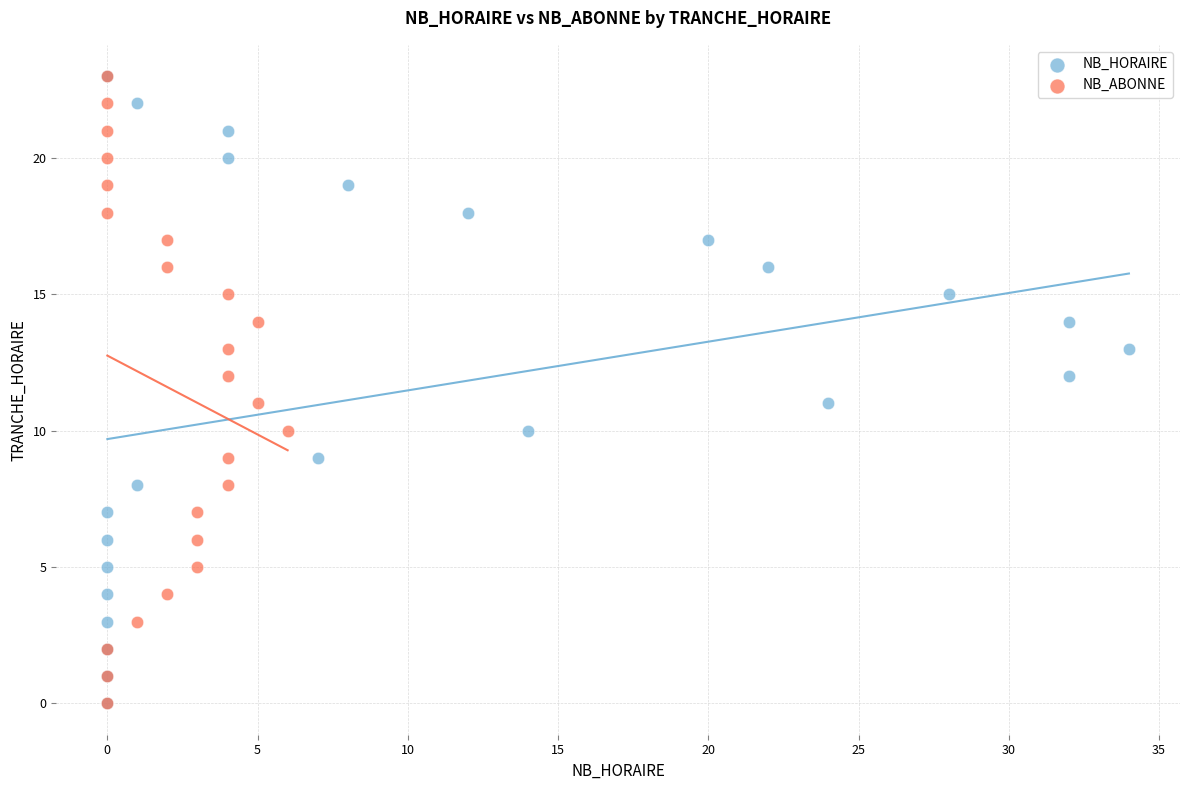

What are all the series names shown in the legend?

NB_HORAIRE, NB_ABONNE